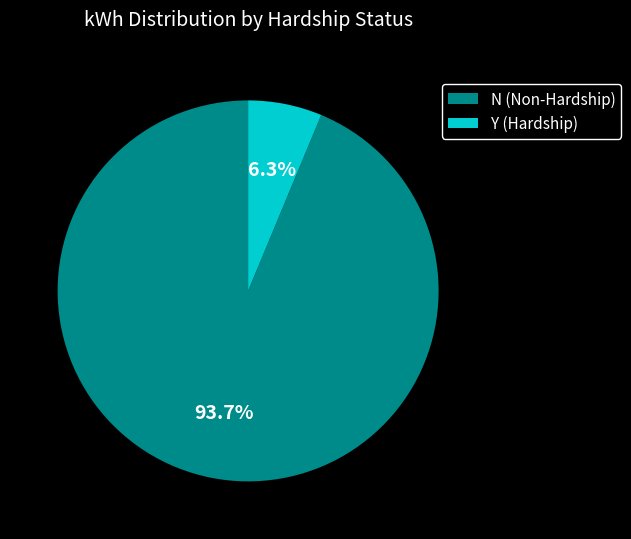

How many segments does this pie chart have?

2